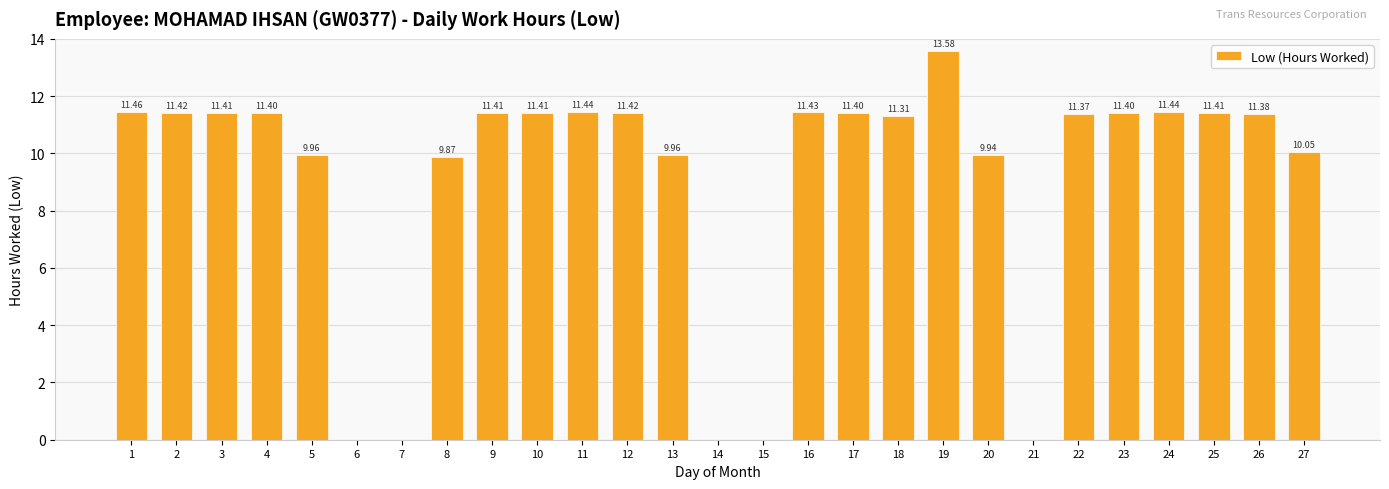

How many positive values are there?

22